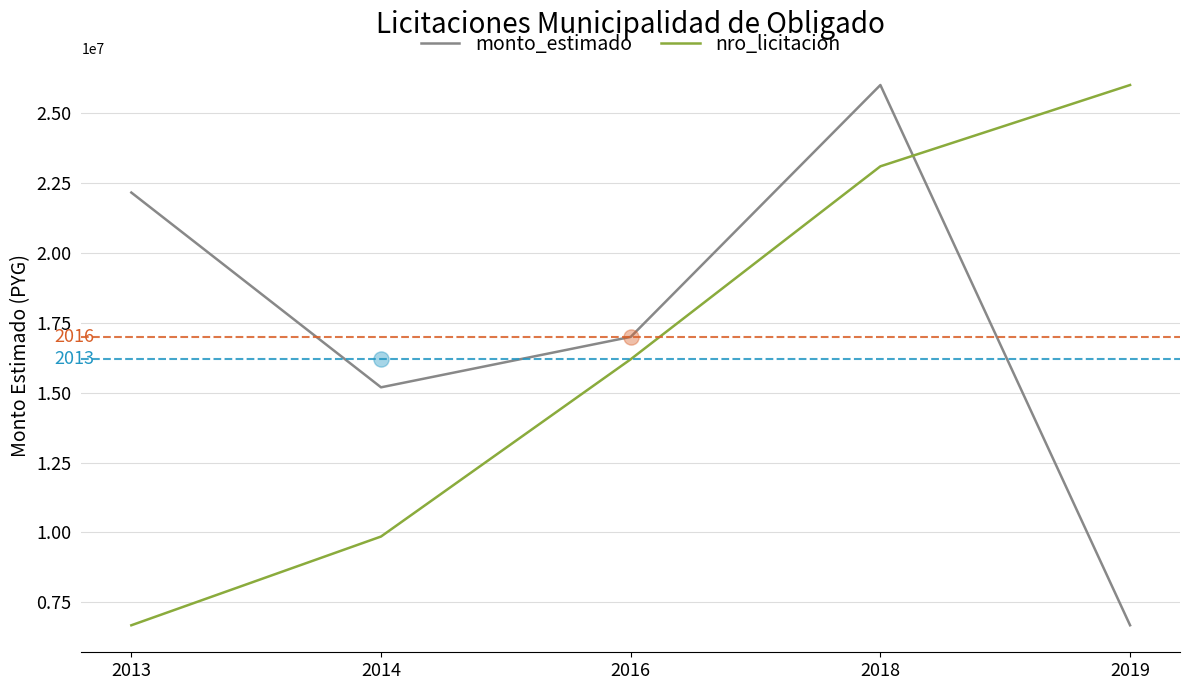

What are all the series names shown in the legend?

monto_estimado, nro_licitacion